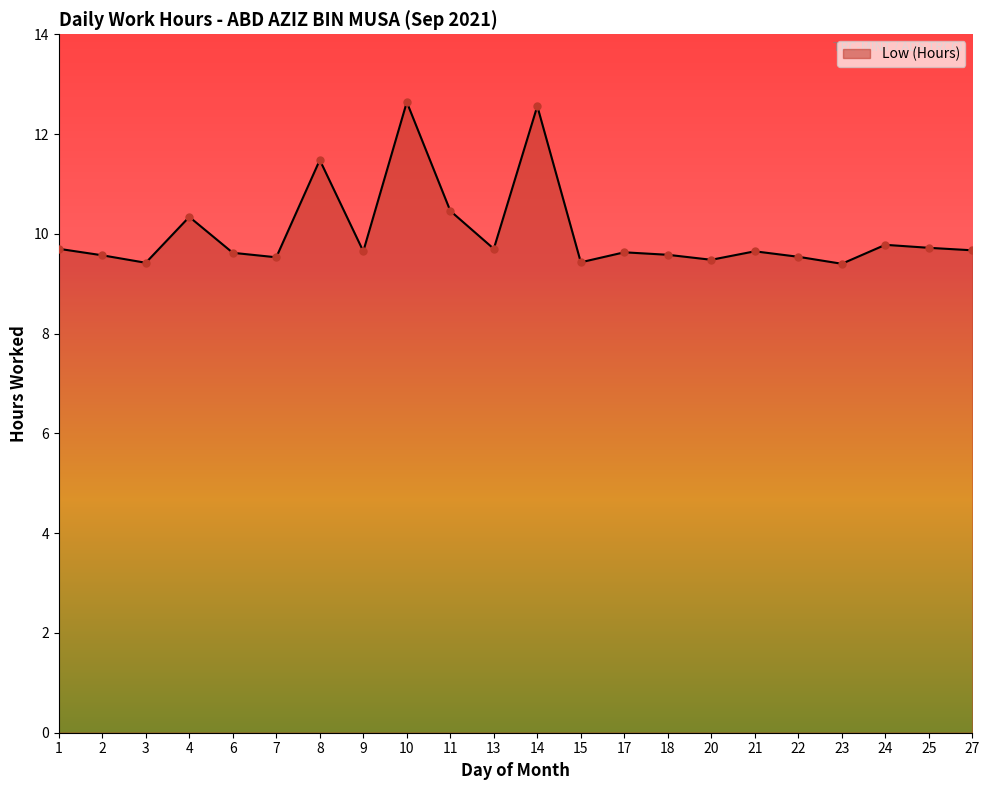

True or false: the data shows 4.7 at 8.

False